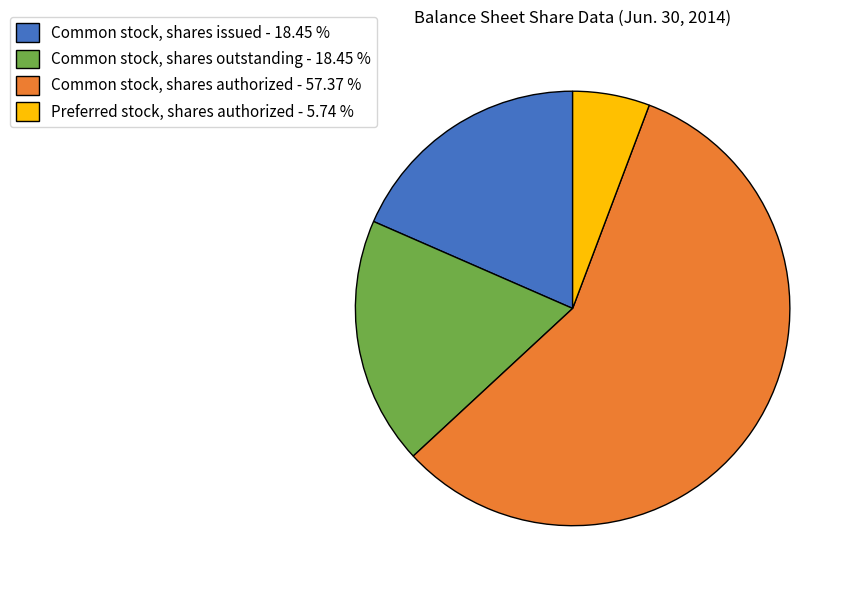

Count the number of slices in the pie.

4